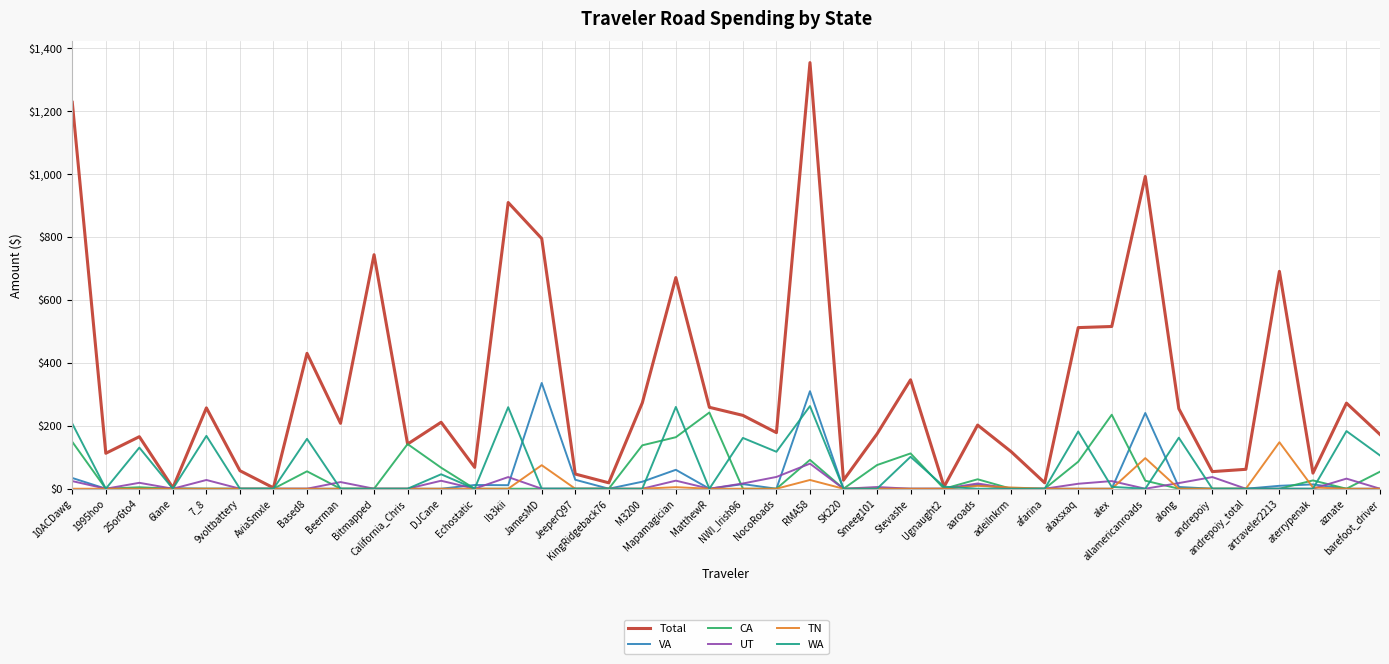

Which series has the largest total across all categories?

Total